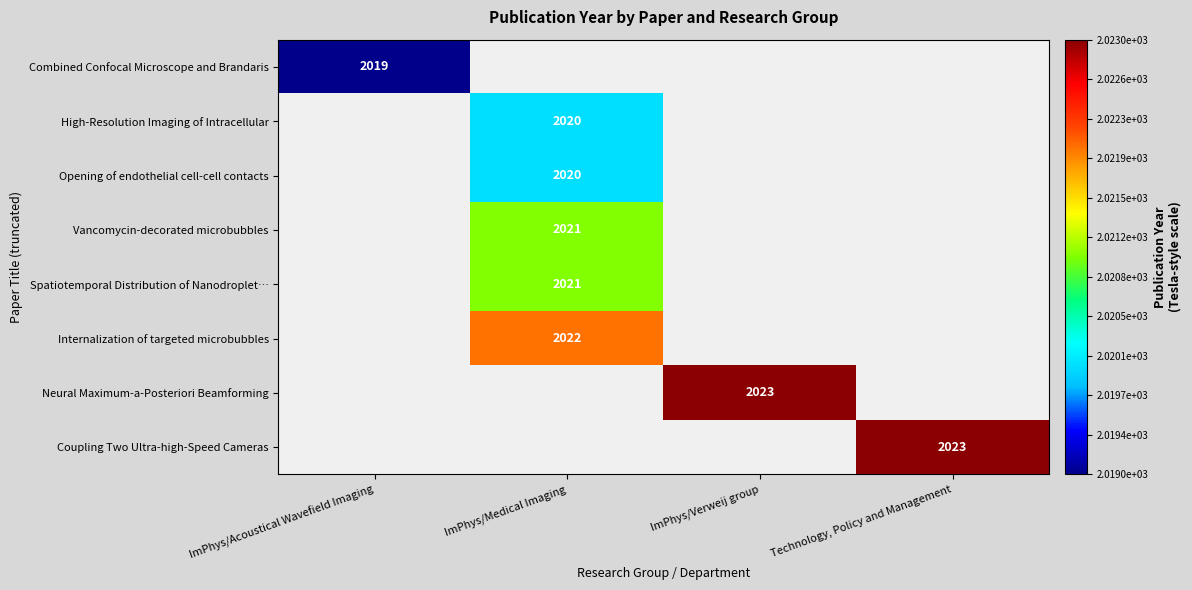

How many categories are shown in the chart?

4